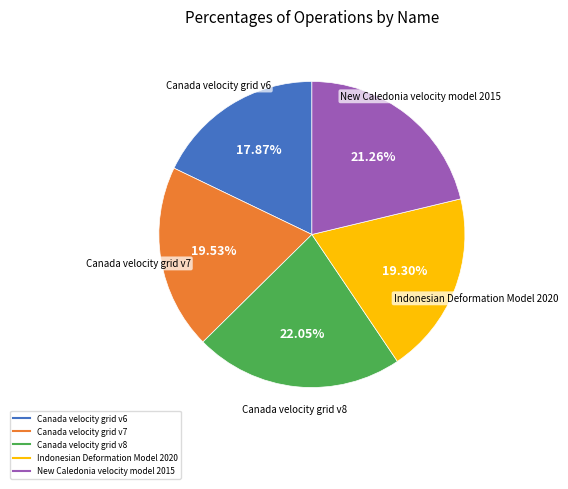

What percentage is NOT represented by New Caledonia velocity model 2015?

78.7%